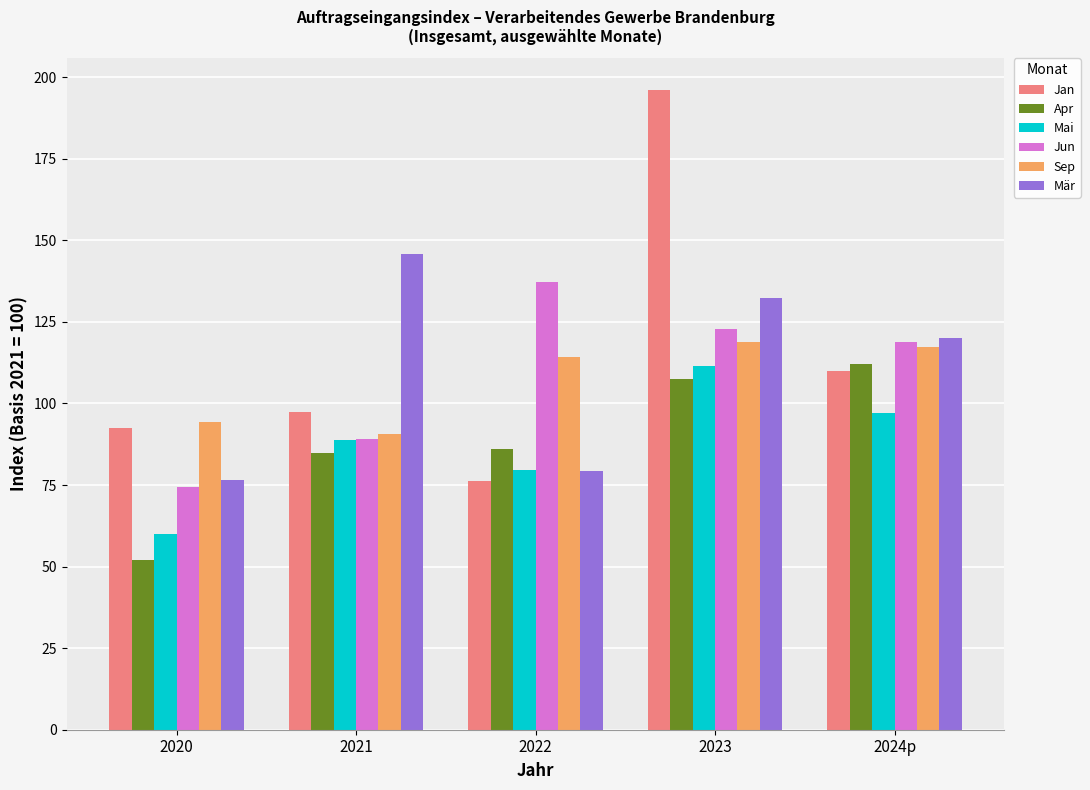

The value of Sep at 2021 is 157.2. True or false?

False